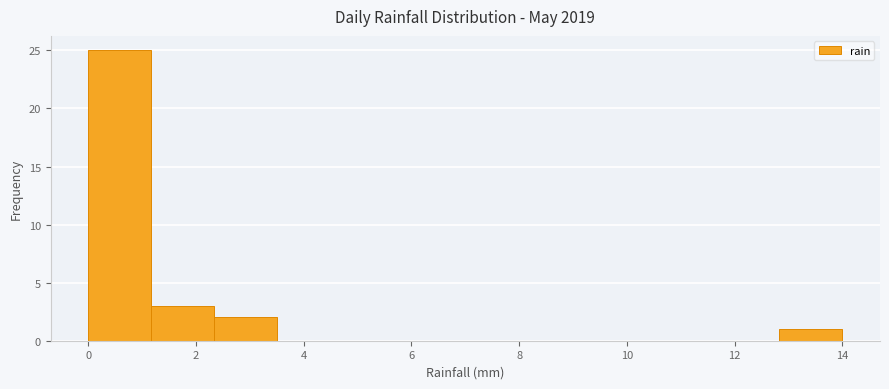

How tall is the bar that spans 1.2 to 2.4 on the x-axis? Neither the bar edges nor the heights are printed on the chart, so give them approximately, as read against the axes.

3